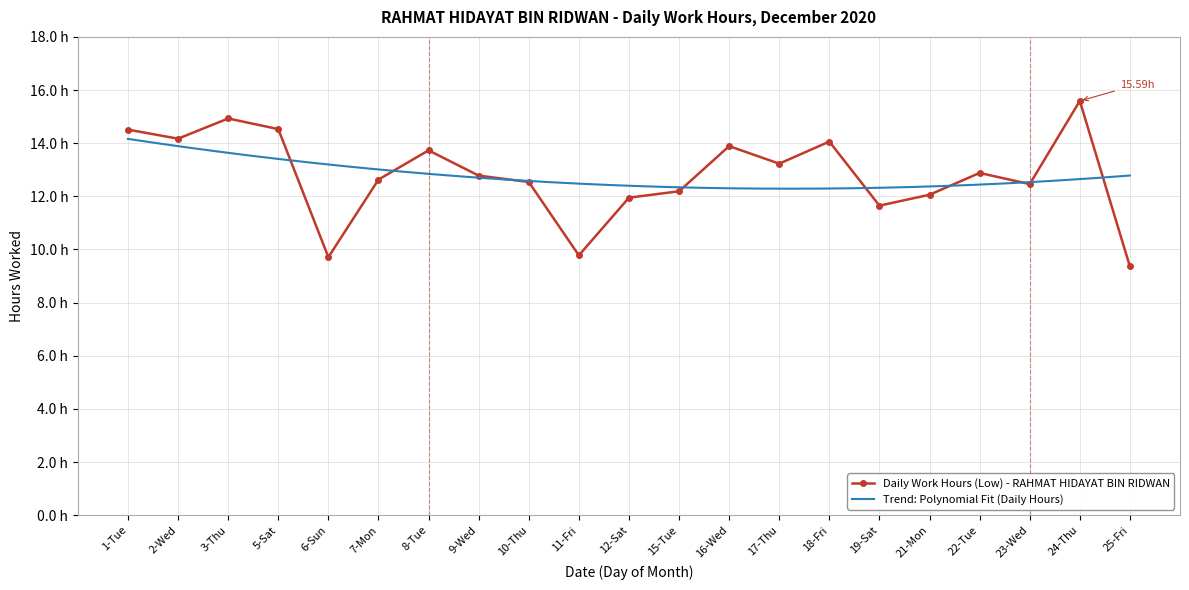

What is the value of the 7th point from the left?

13.7